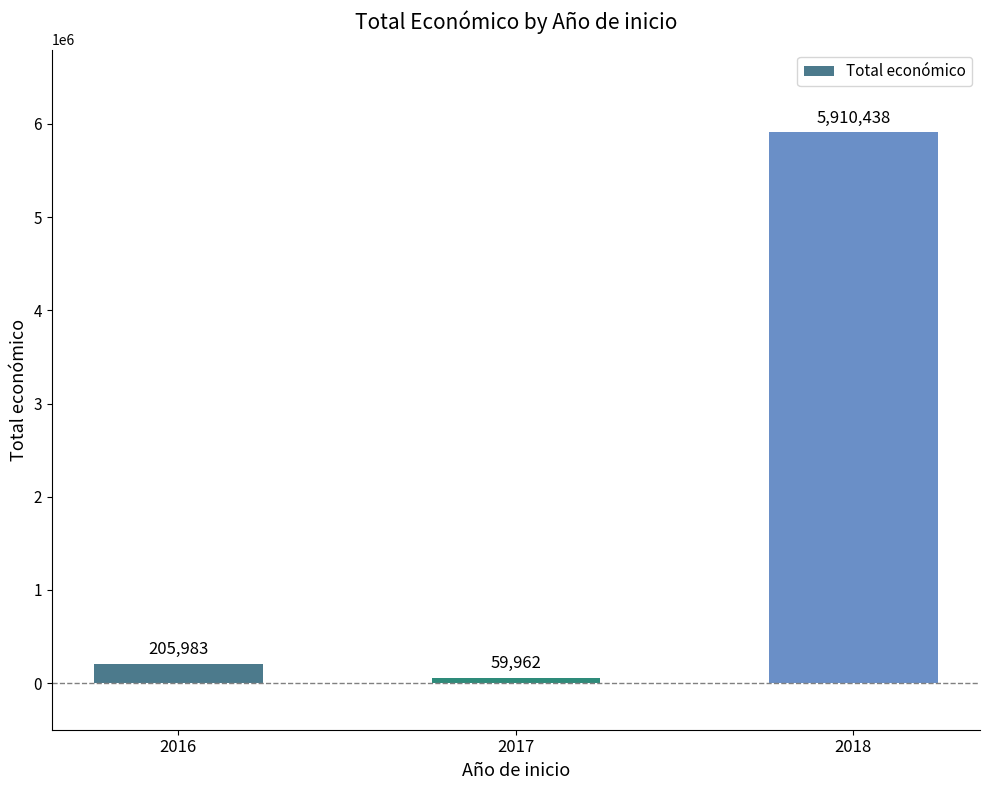

List the labels in order of value, smallest first.

2017, 2016, 2018